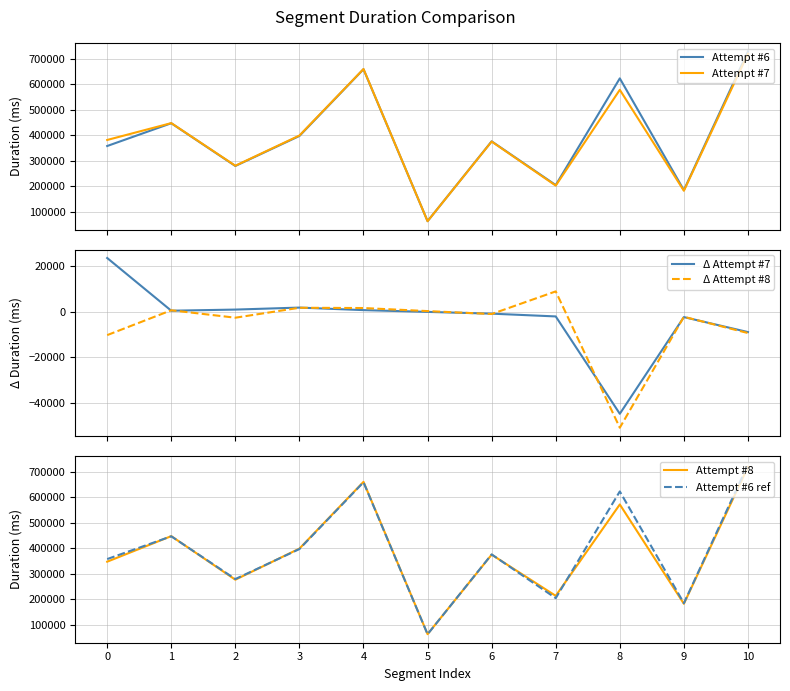

What is the difference between the Δ Attempt #7 values at 3 and 1?

1377